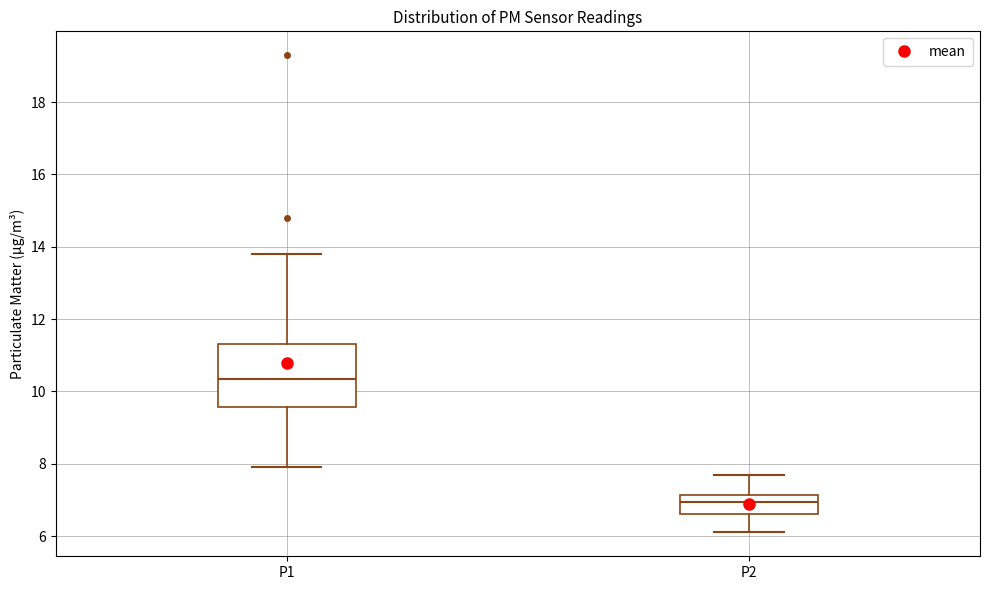

Which box's median line is the highest?

P1